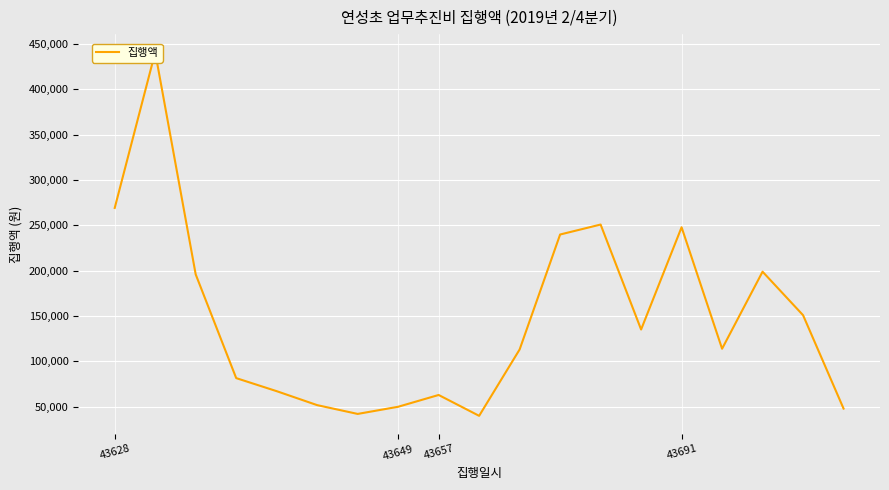

What is the change in value from 4 to 8?

-4200